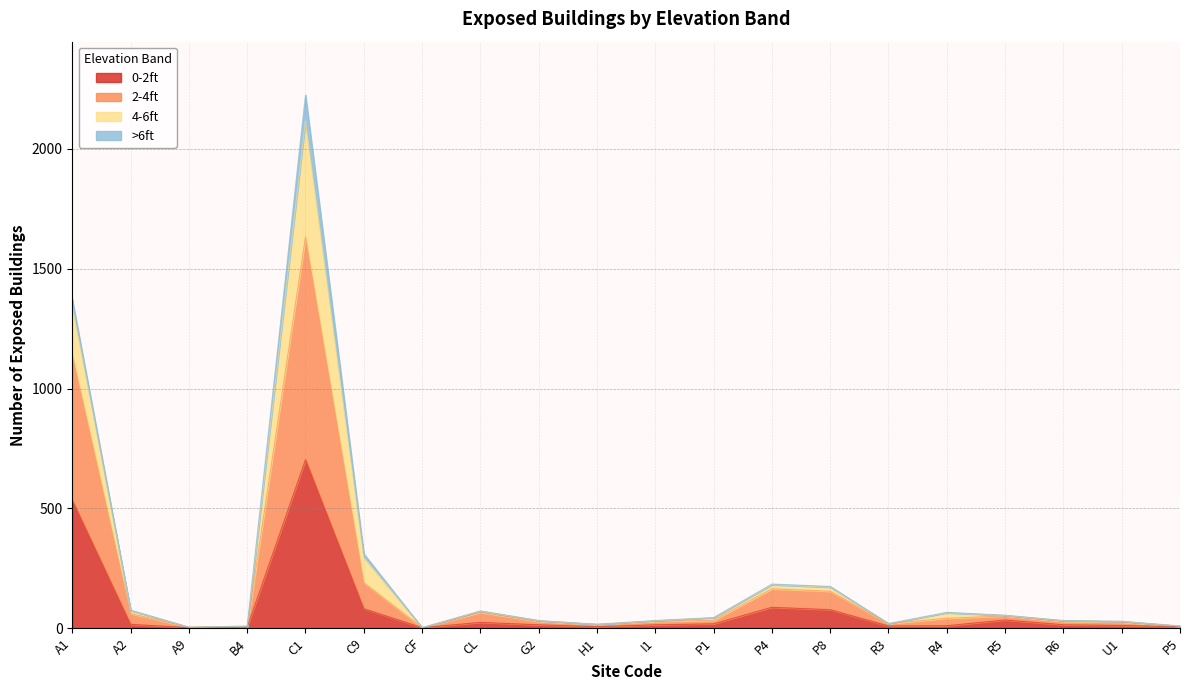

What is the label of the 7th point from the right?

P8